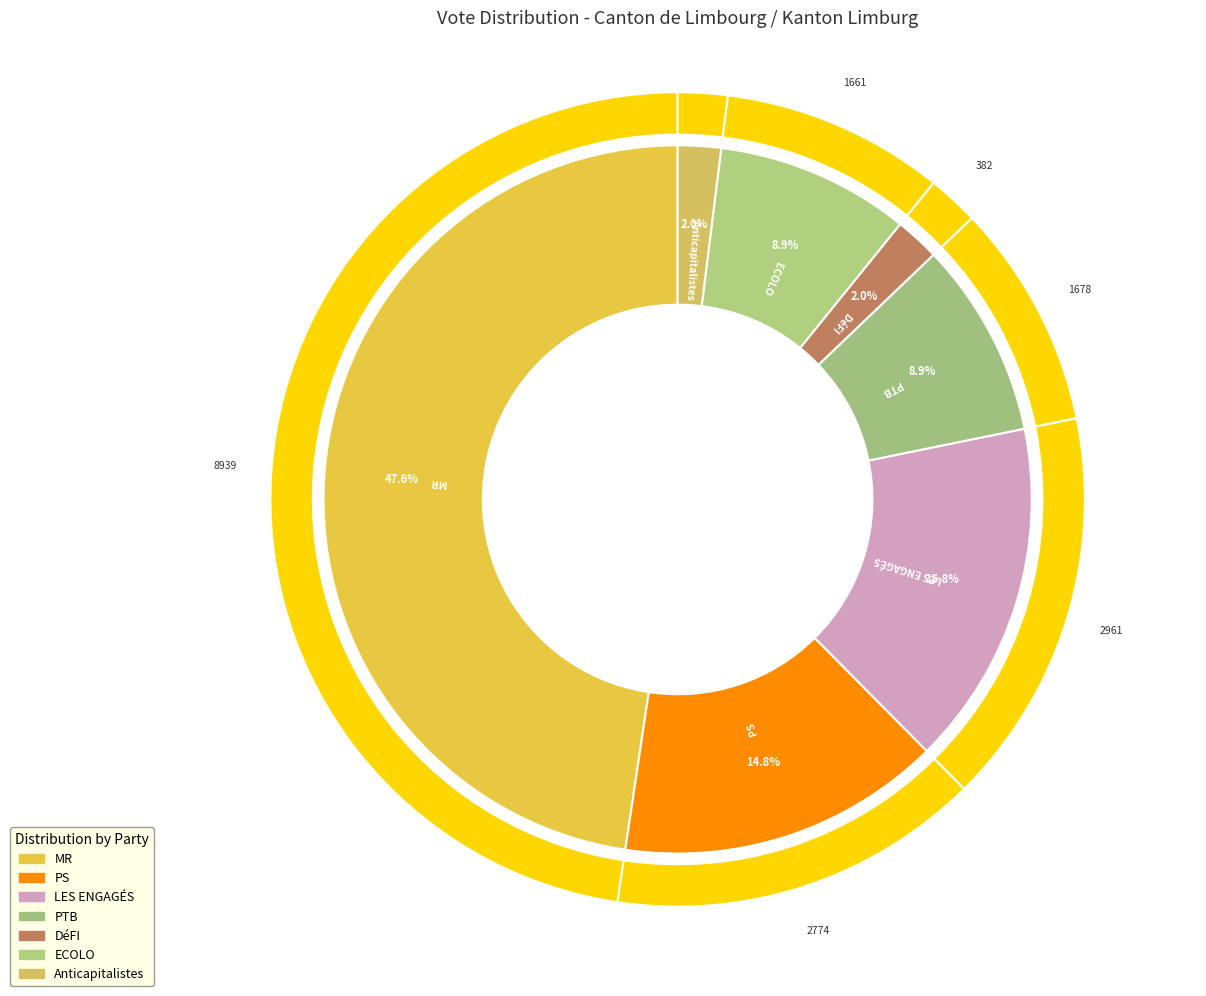

To the nearest percent, what is the difference between the largest and smallest slice percentages?

46%